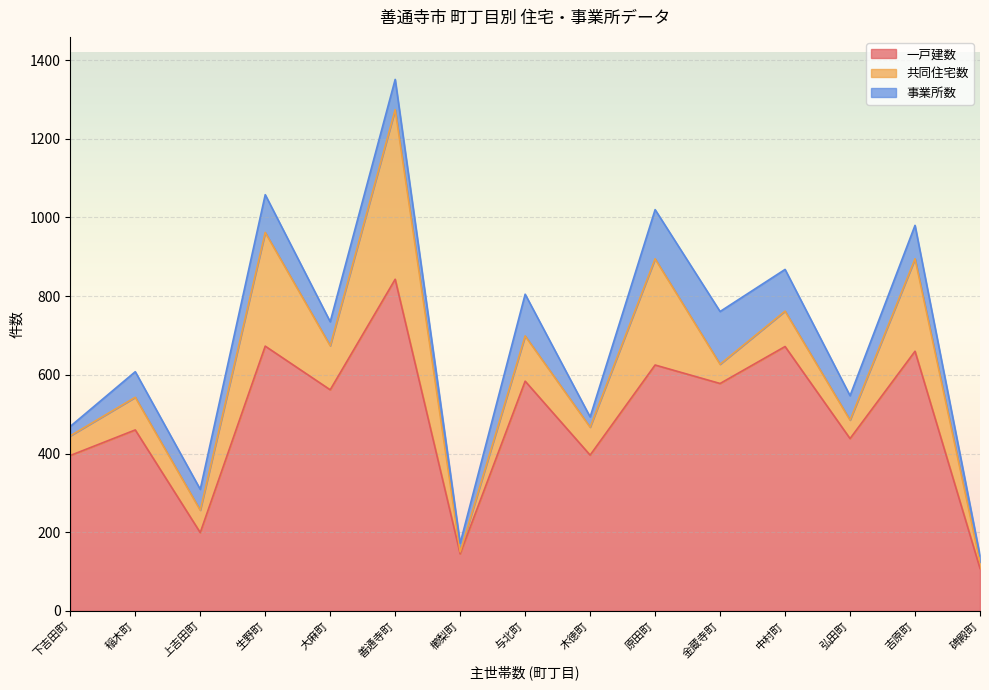

Which label corresponds to the smallest value in the chart?

櫛梨町